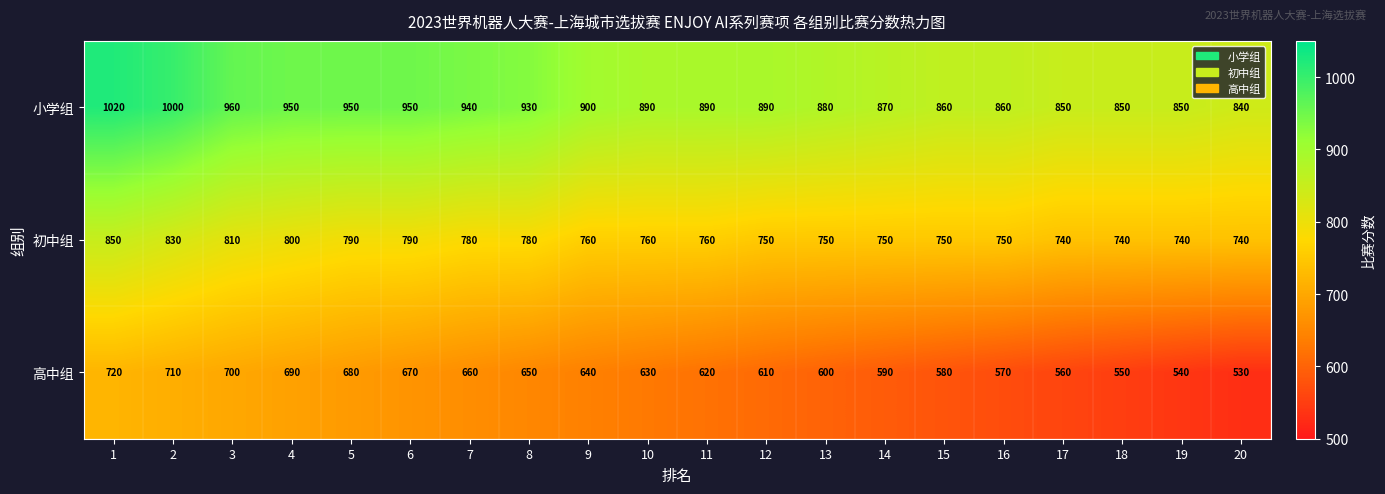

Between 4 and 11, which series saw the biggest shift?

高中组